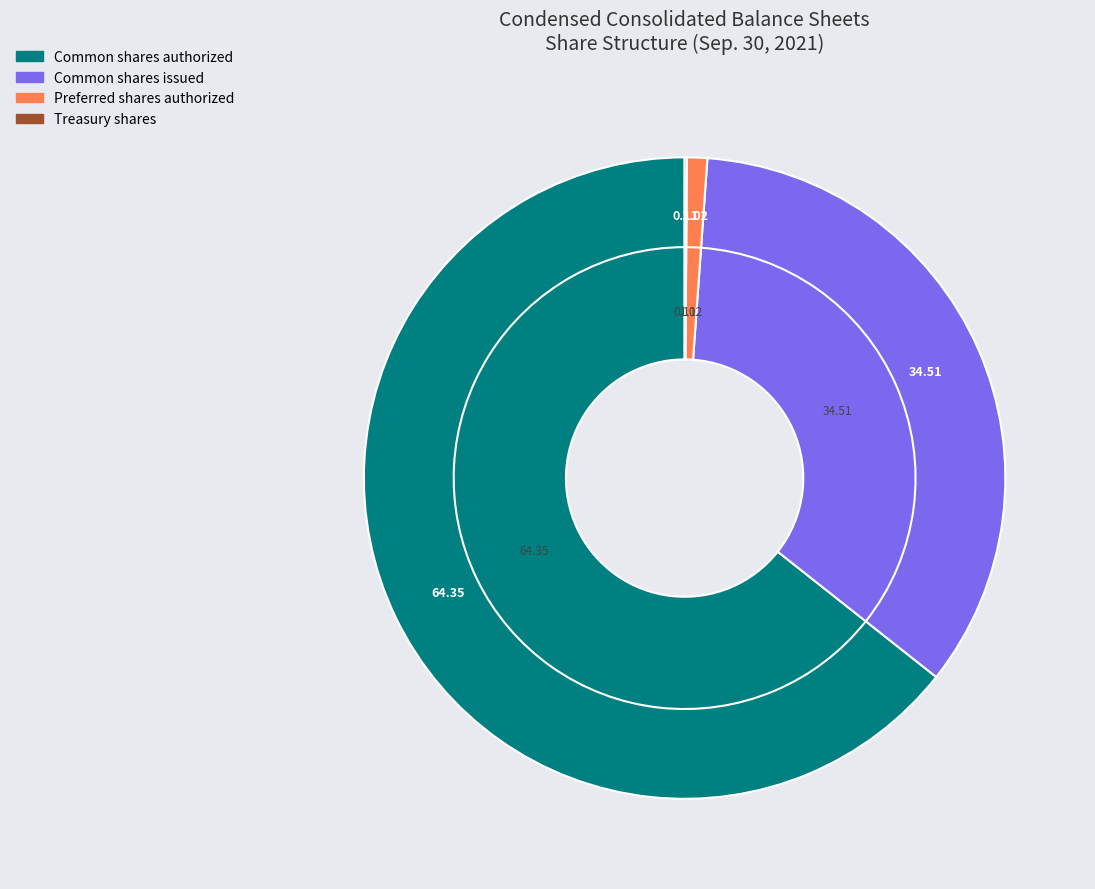

What is the smallest slice in the pie chart?

Treasury shares